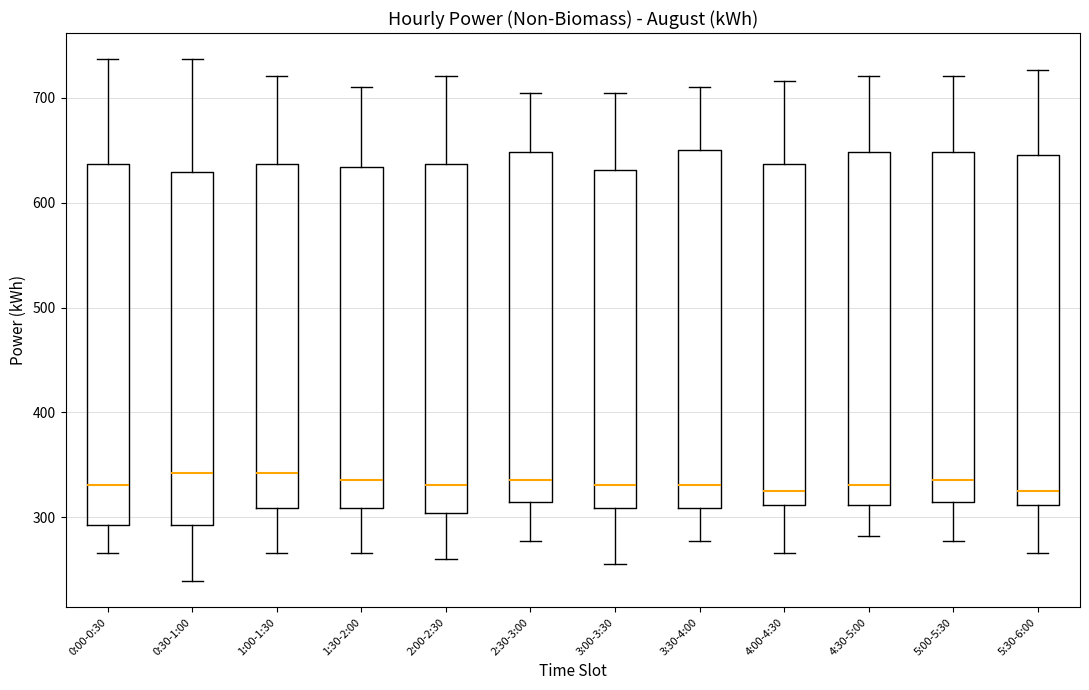

Reading left to right, read every box against the y-axis: the position of its median line, the range the box covers, and the ends of its whiskers. The values are not printed on the chart, so give them approximately, as read against the axis.

0:00-0:30: median 330, box 290 to 640, whiskers 270 to 740
0:30-1:00: median 340, box 290 to 630, whiskers 240 to 740
1:00-1:30: median 340, box 310 to 640, whiskers 270 to 720
1:30-2:00: median 340, box 310 to 630, whiskers 270 to 710
2:00-2:30: median 330, box 300 to 640, whiskers 260 to 720
2:30-3:00: median 340, box 320 to 650, whiskers 280 to 710
3:00-3:30: median 330, box 310 to 630, whiskers 260 to 710
3:30-4:00: median 330, box 310 to 650, whiskers 280 to 710
4:00-4:30: median 330, box 310 to 640, whiskers 270 to 720
4:30-5:00: median 330, box 310 to 650, whiskers 280 to 720
5:00-5:30: median 340, box 320 to 650, whiskers 280 to 720
5:30-6:00: median 330, box 310 to 650, whiskers 270 to 730